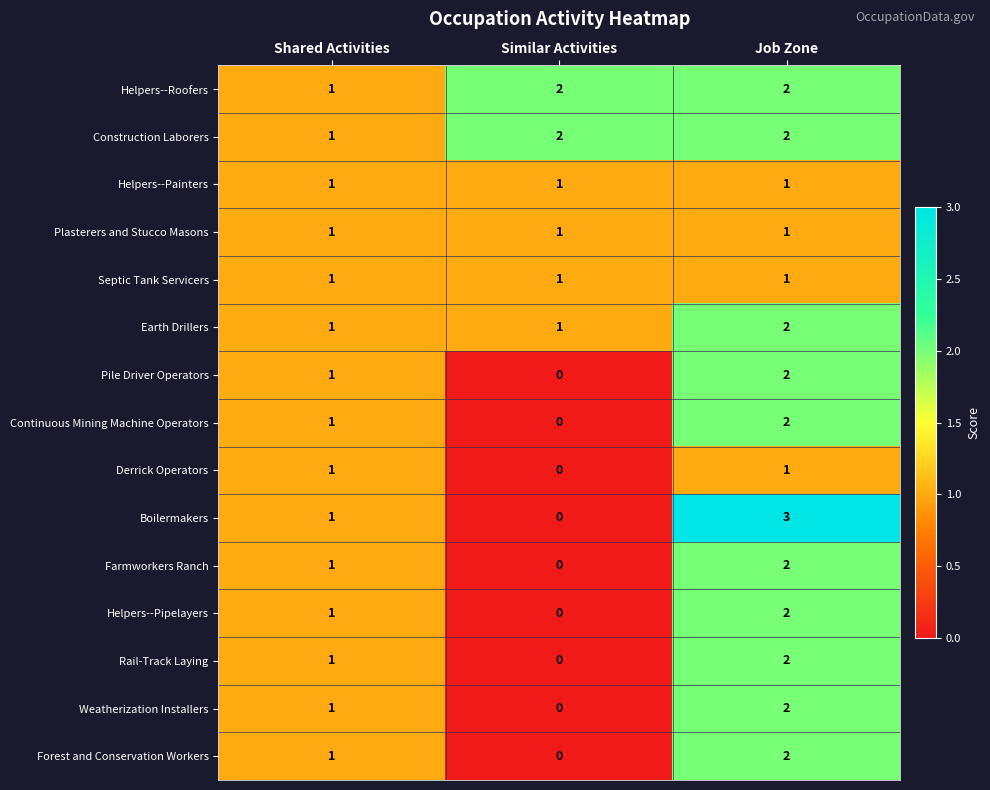

At which category is the sum across all series the highest?

Job Zone